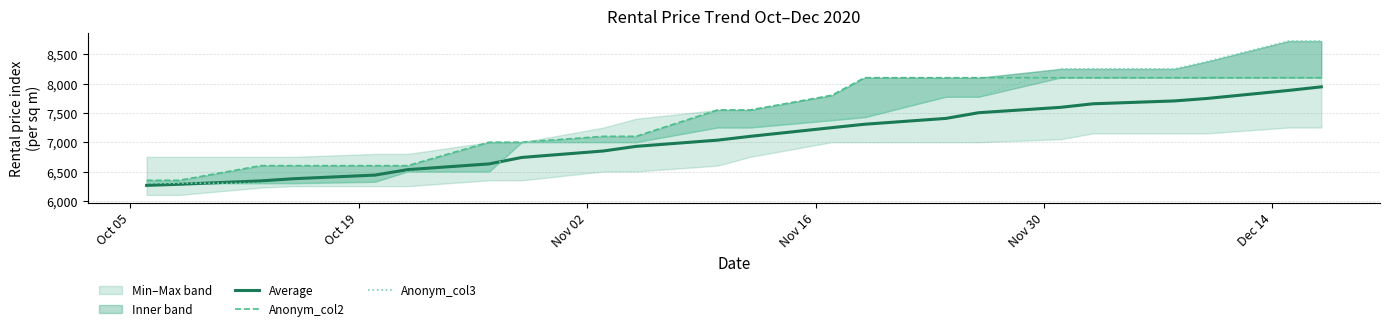

What is the maximum value for Average?

7944